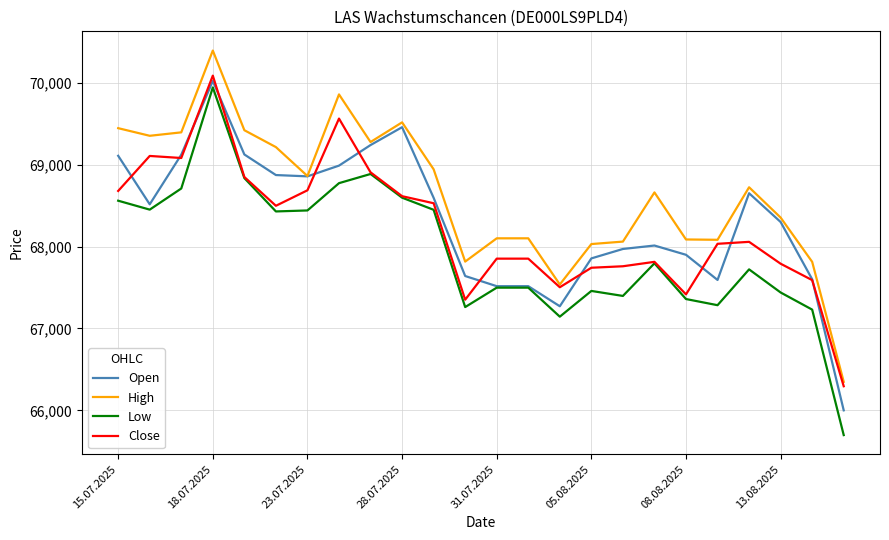

True or false: High and Low intersect in this chart.

False